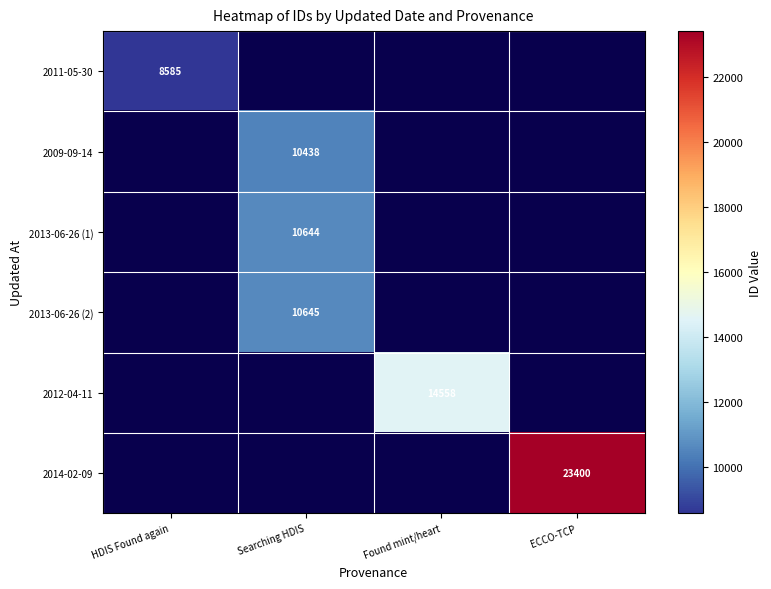

Which category has the highest value across all series?

ECCO-TCP